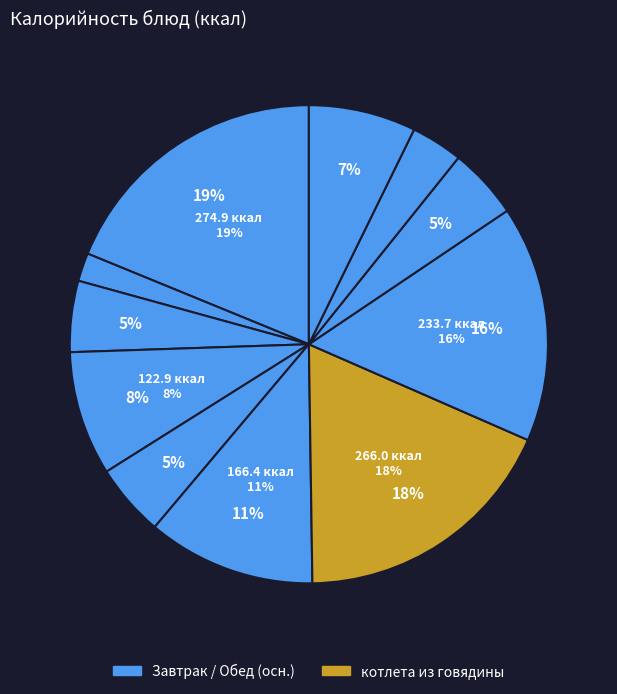

What is the change in value from котлета из говядины с соусом to каша гречневая рассыпчатая?

-32.3